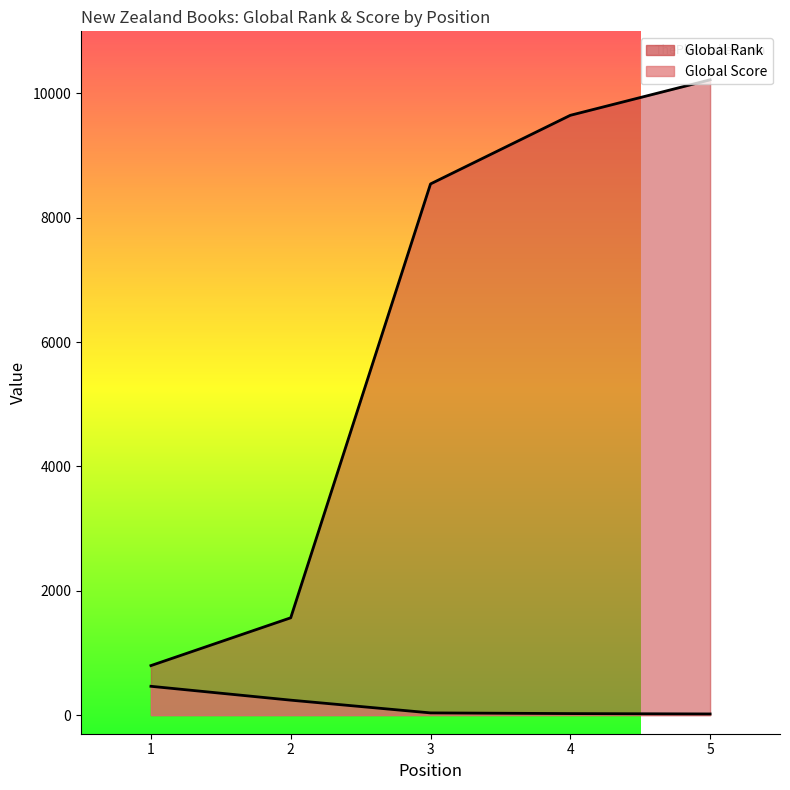

Is it true that Global Rank equals 8545 at 3?

True